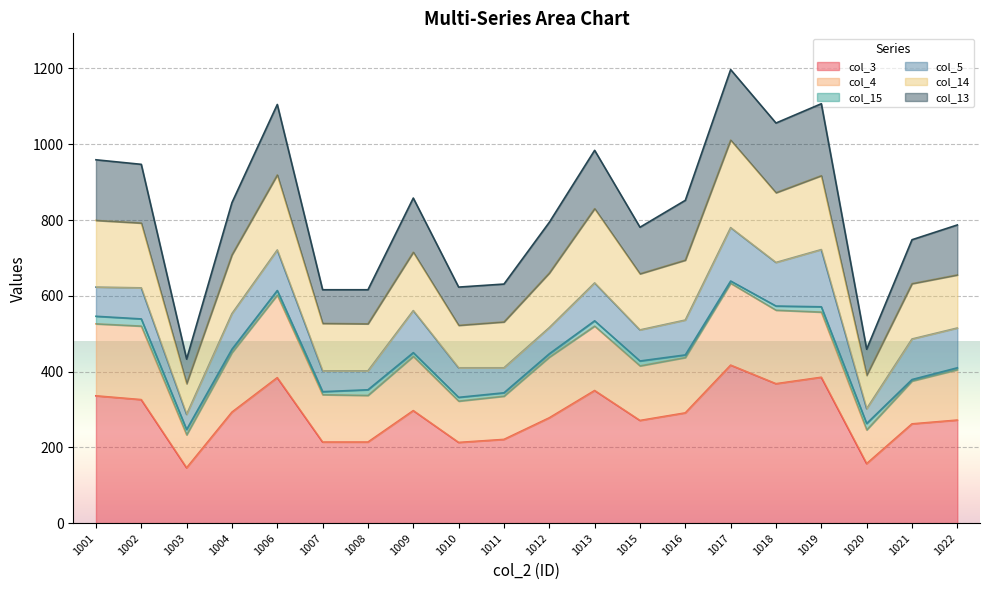

Rank the categories by col_3 value from highest to lowest.

1017, 1019, 1006, 1018, 1013, 1001, 1002, 1009, 1004, 1016, 1012, 1022, 1015, 1021, 1011, 1007, 1008, 1010, 1020, 1003